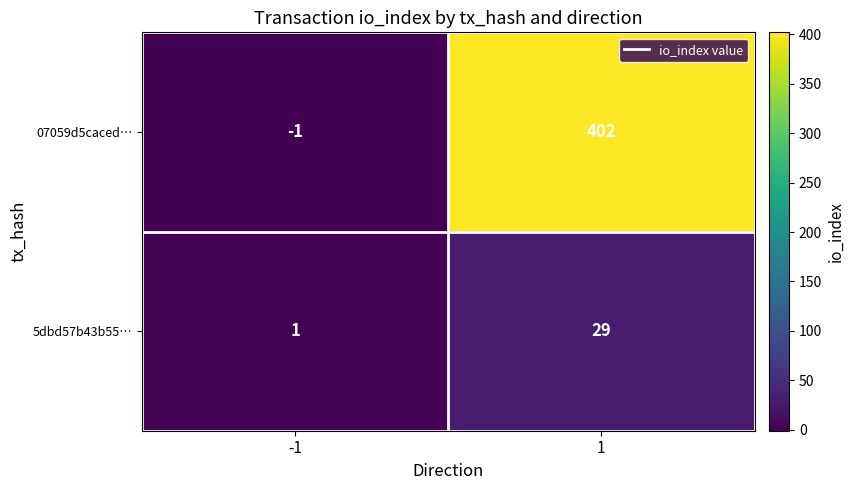

Rank the series by their maximum value, from highest to lowest.

07059d5caced…, 5dbd57b43b55…